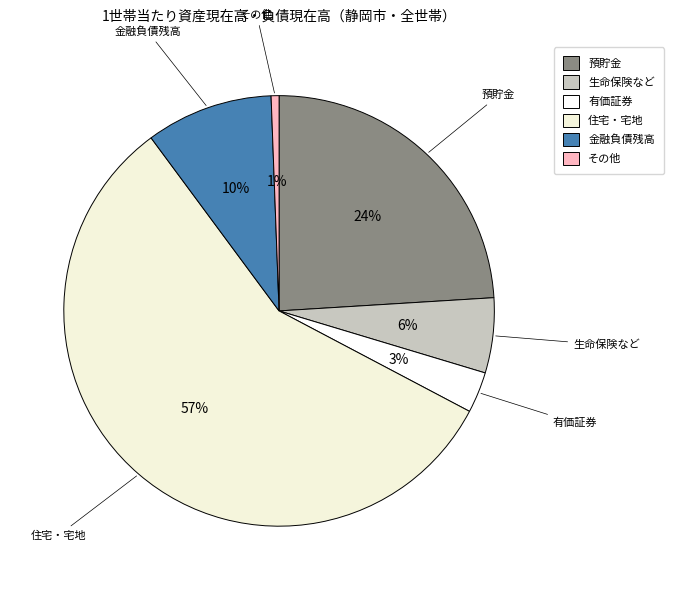

To the nearest percent, what is the combined percentage of 預貯金 and 生命保険など?

30%